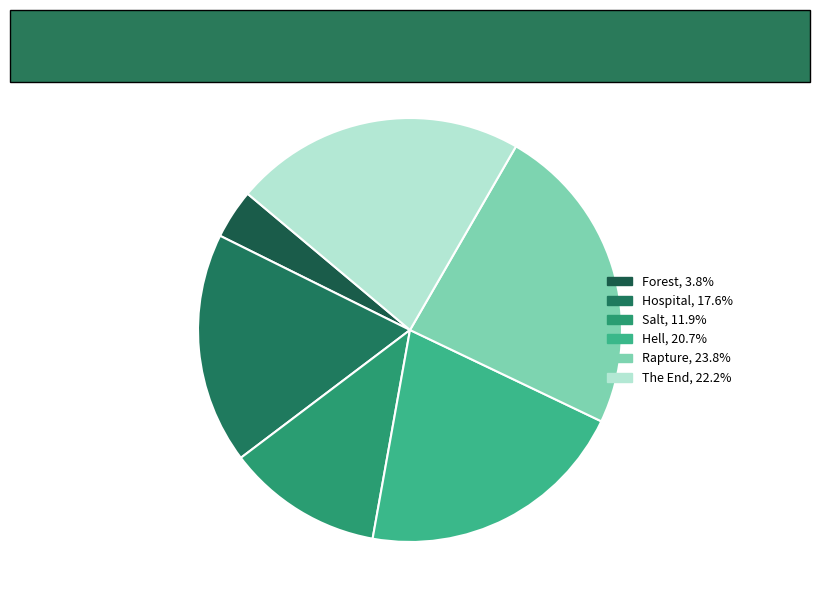

True or false: Hell accounts for 28% of the total.

False